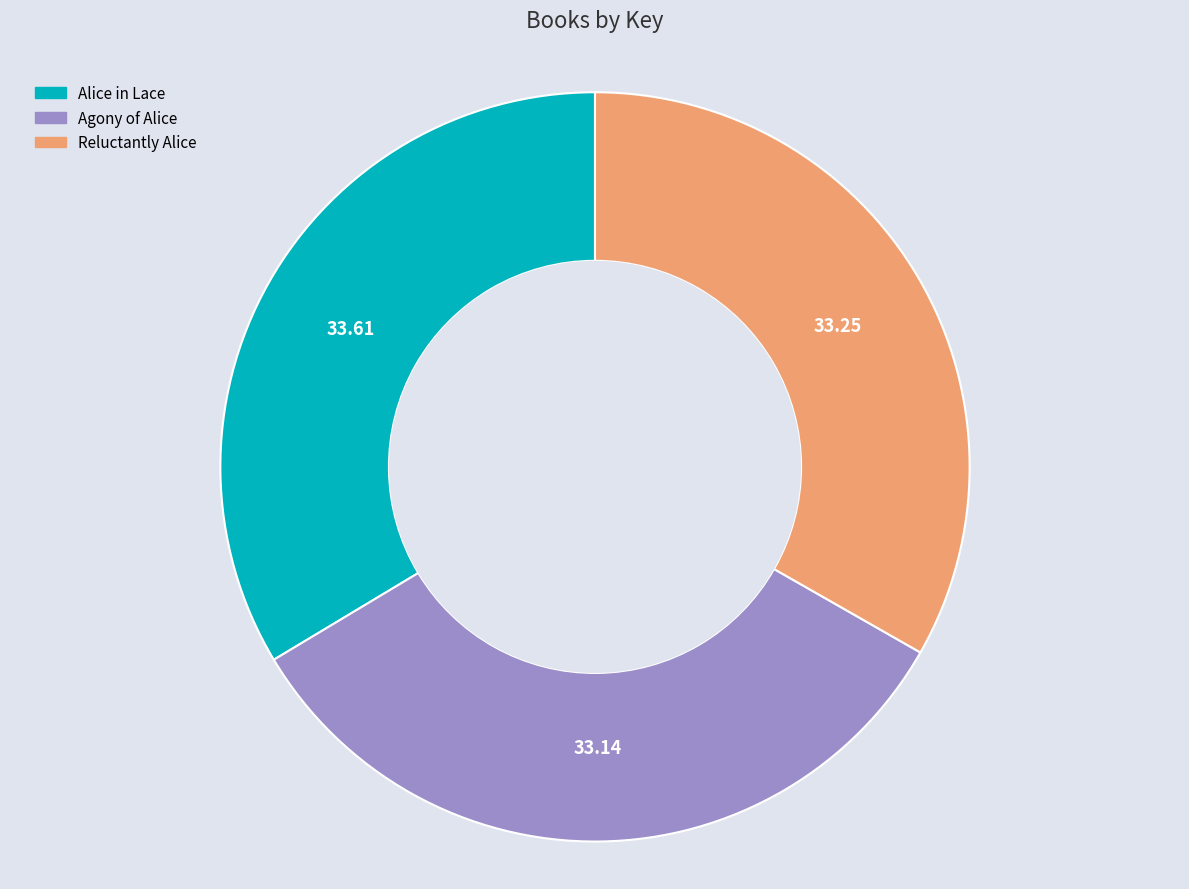

Is it true that Alice in Lace is 46% of the pie?

False